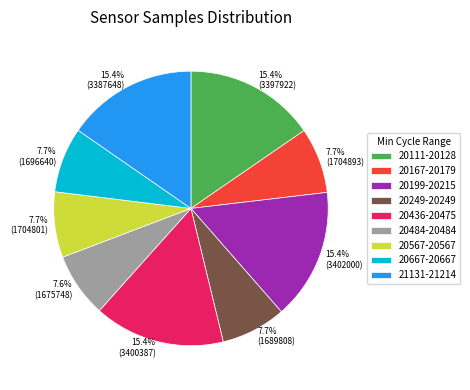

Is there a majority slice in this chart?

No